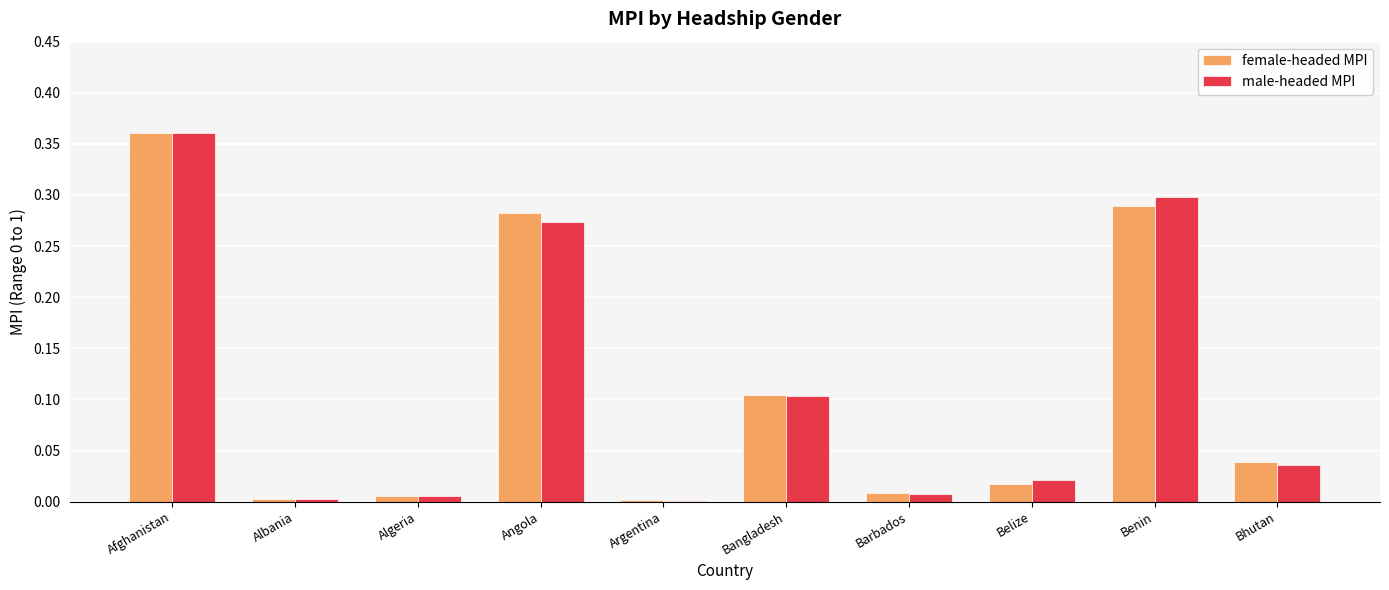

What is the sum of all female-headed MPI values?

1.1